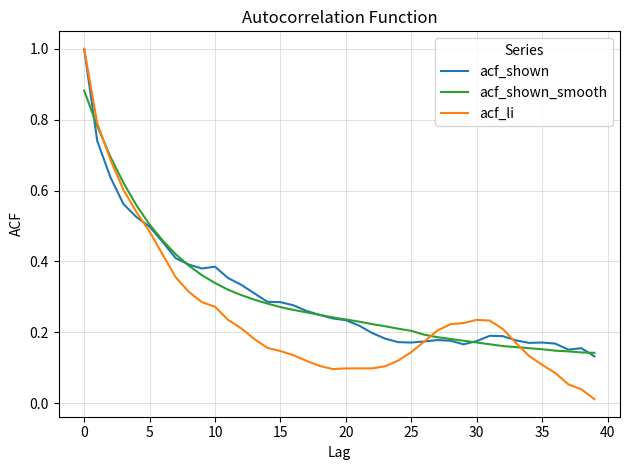

What is the highest value of the acf_li series?

1.0